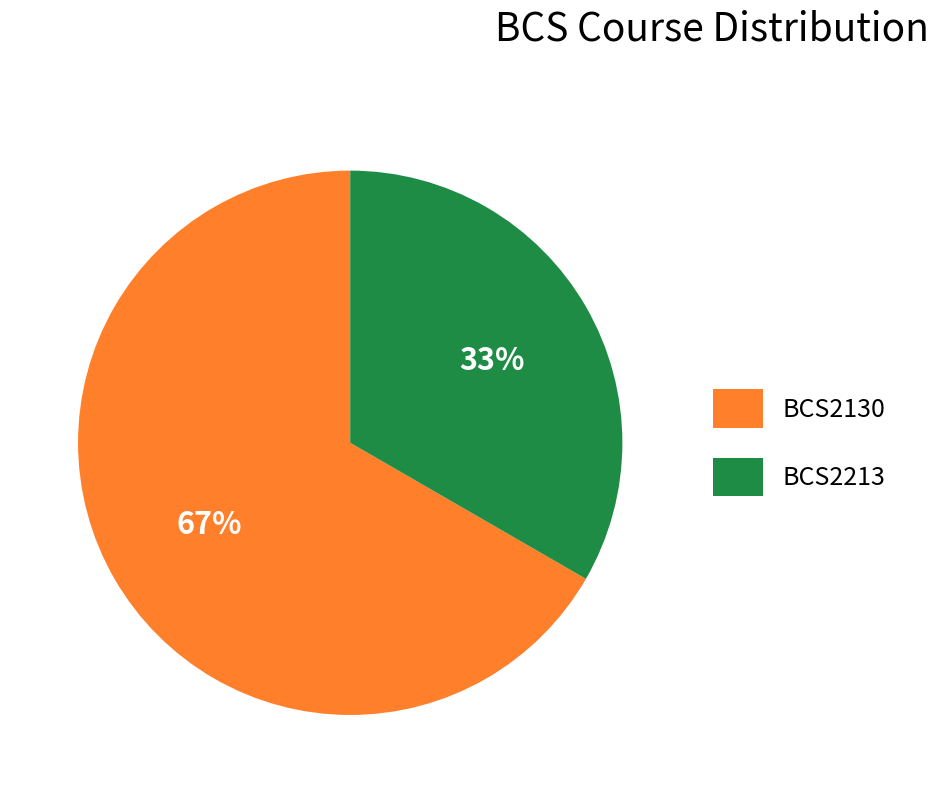

To the nearest percent, what percentage of the pie is BCS2213?

33%